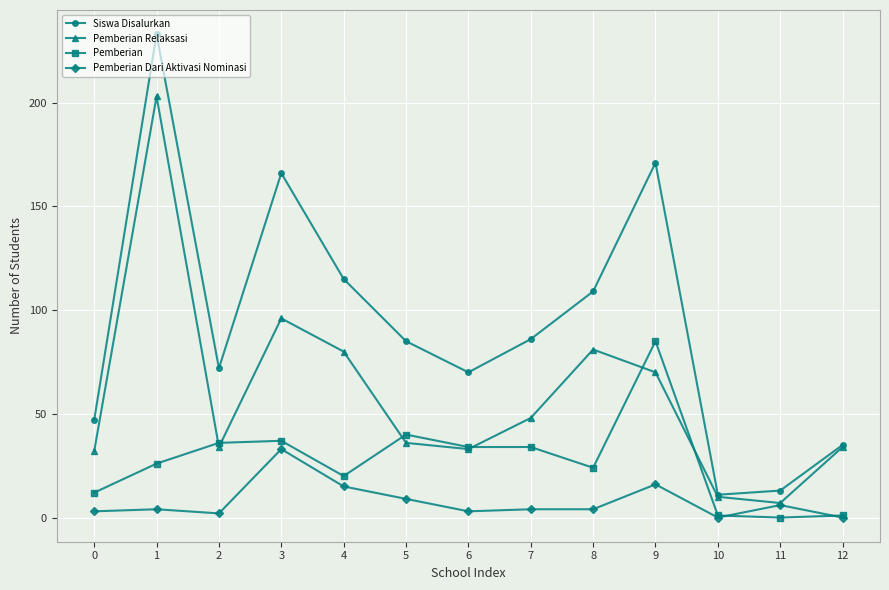

List the series in order of their overall mean, highest first.

Siswa Disalurkan, Pemberian Relaksasi, Pemberian, Pemberian Dari Aktivasi Nominasi